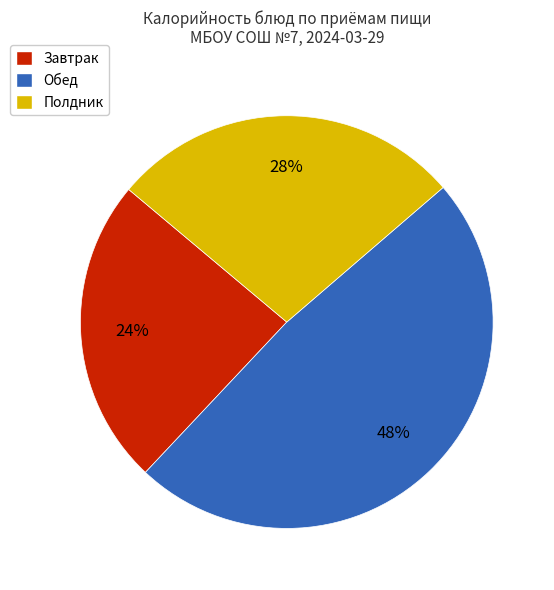

Is there a majority slice in this chart?

No